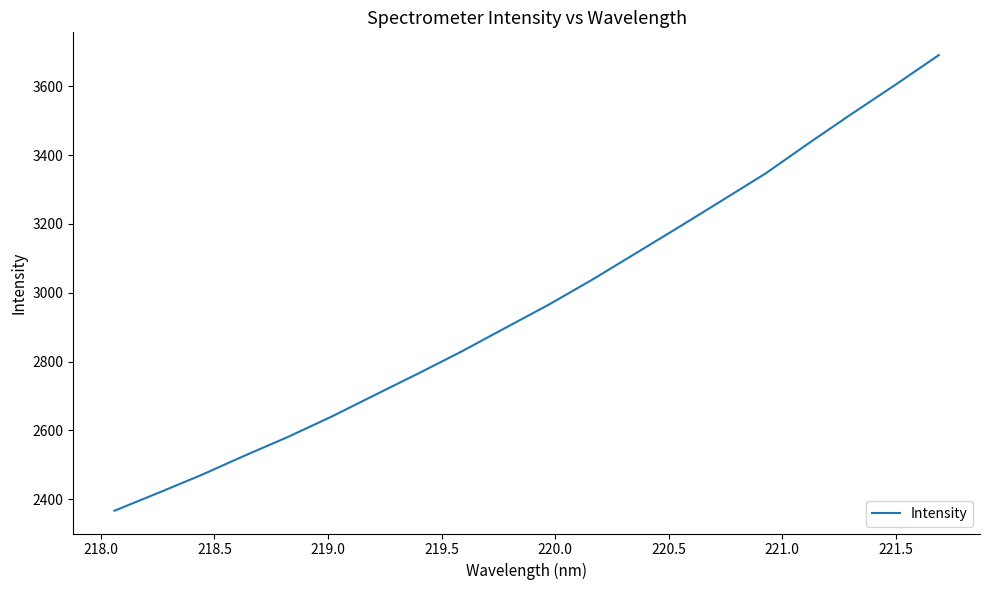

What is the greatest value displayed?

3690.8